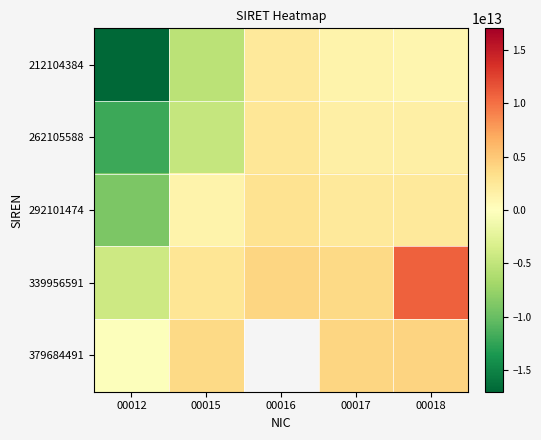

At which category is the sum across all series the highest?

00018